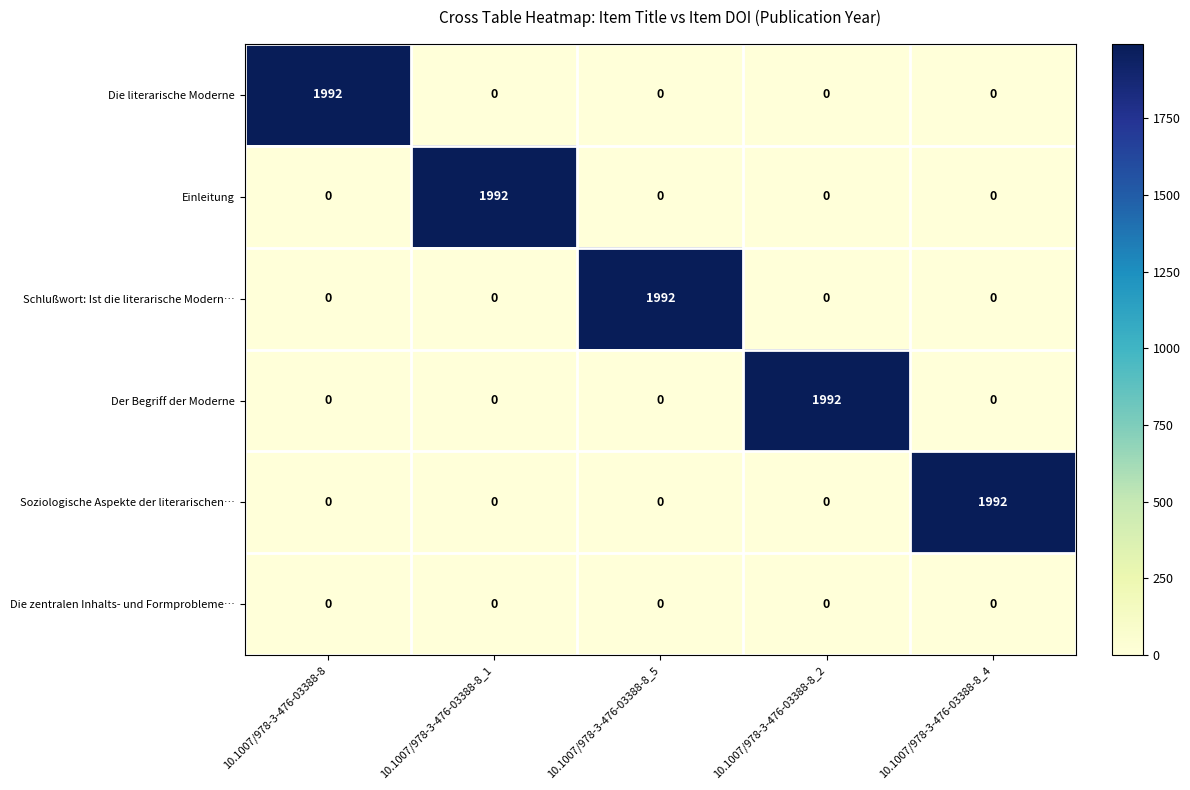

Is it true that Einleitung equals 0 at 10.1007/978-3-476-03388-8_2?

True